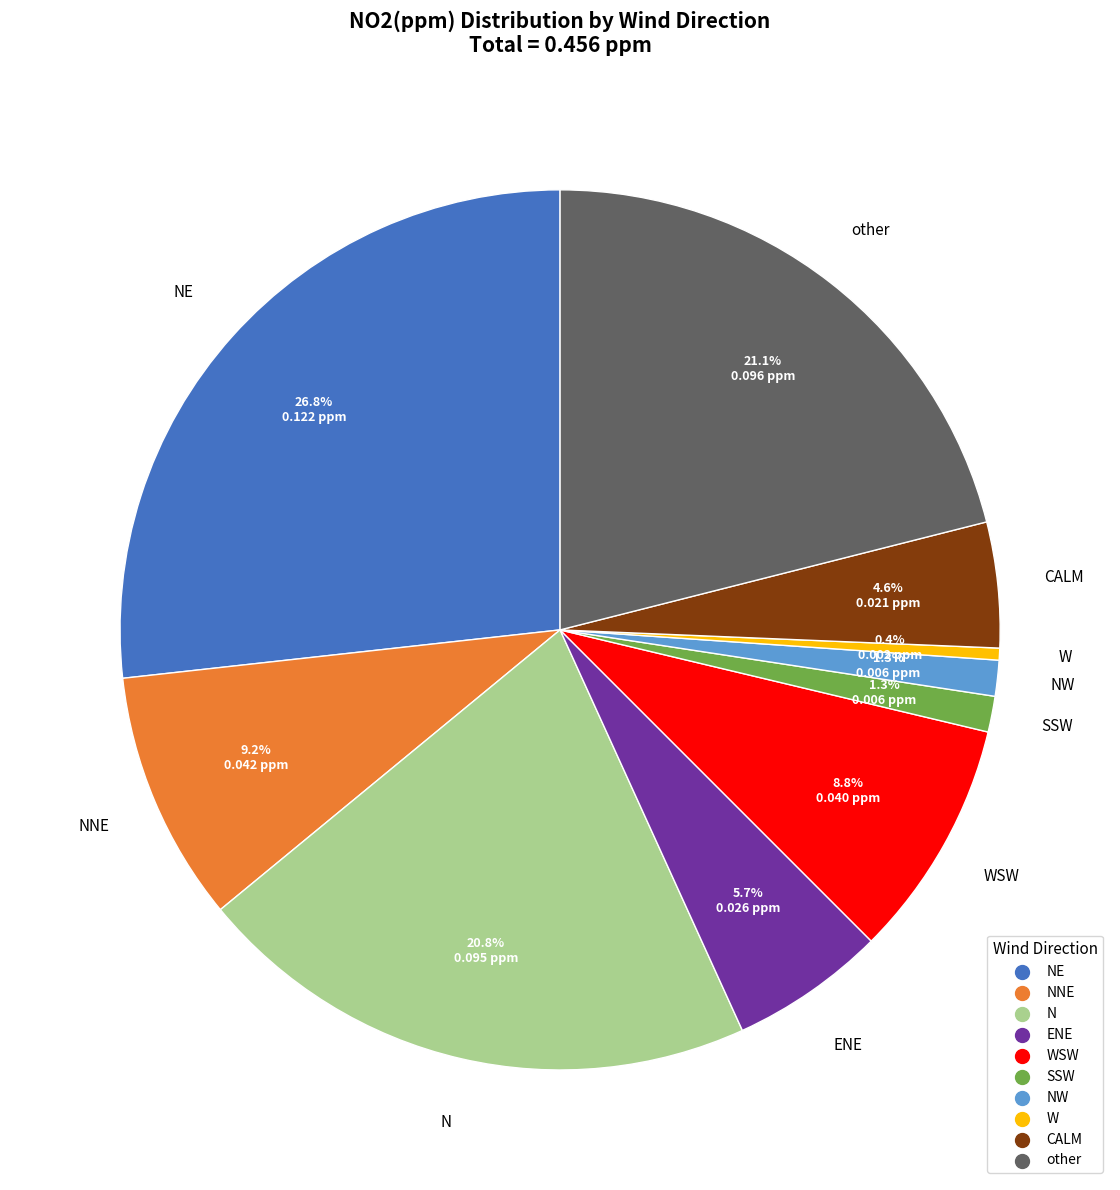

Is there a majority slice in this chart?

No